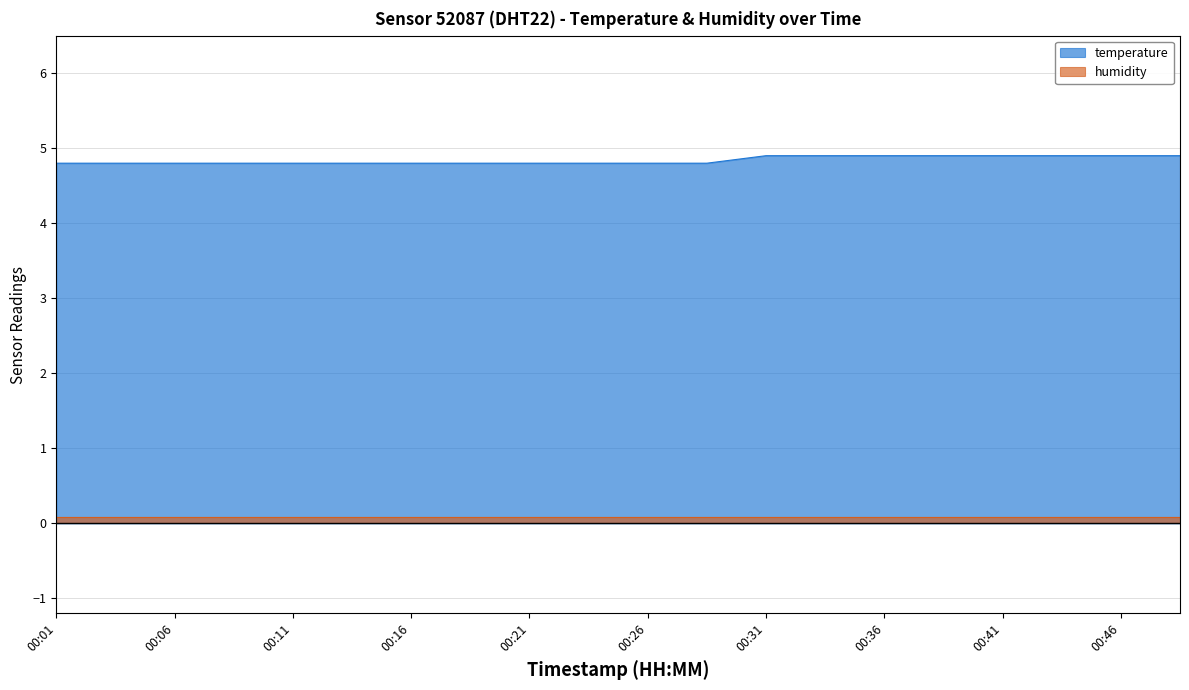

What is the average value?

4.8